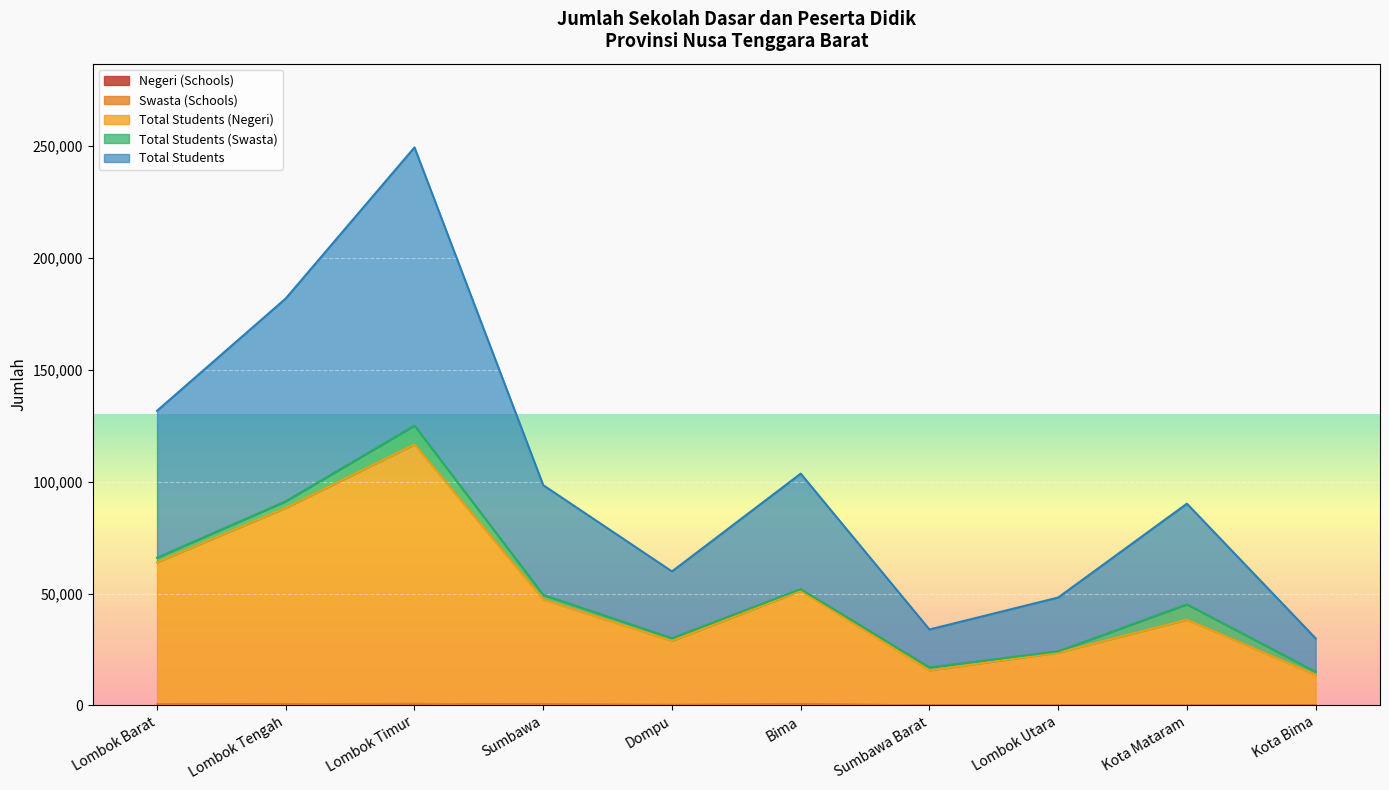

How many data points does each series have?

10